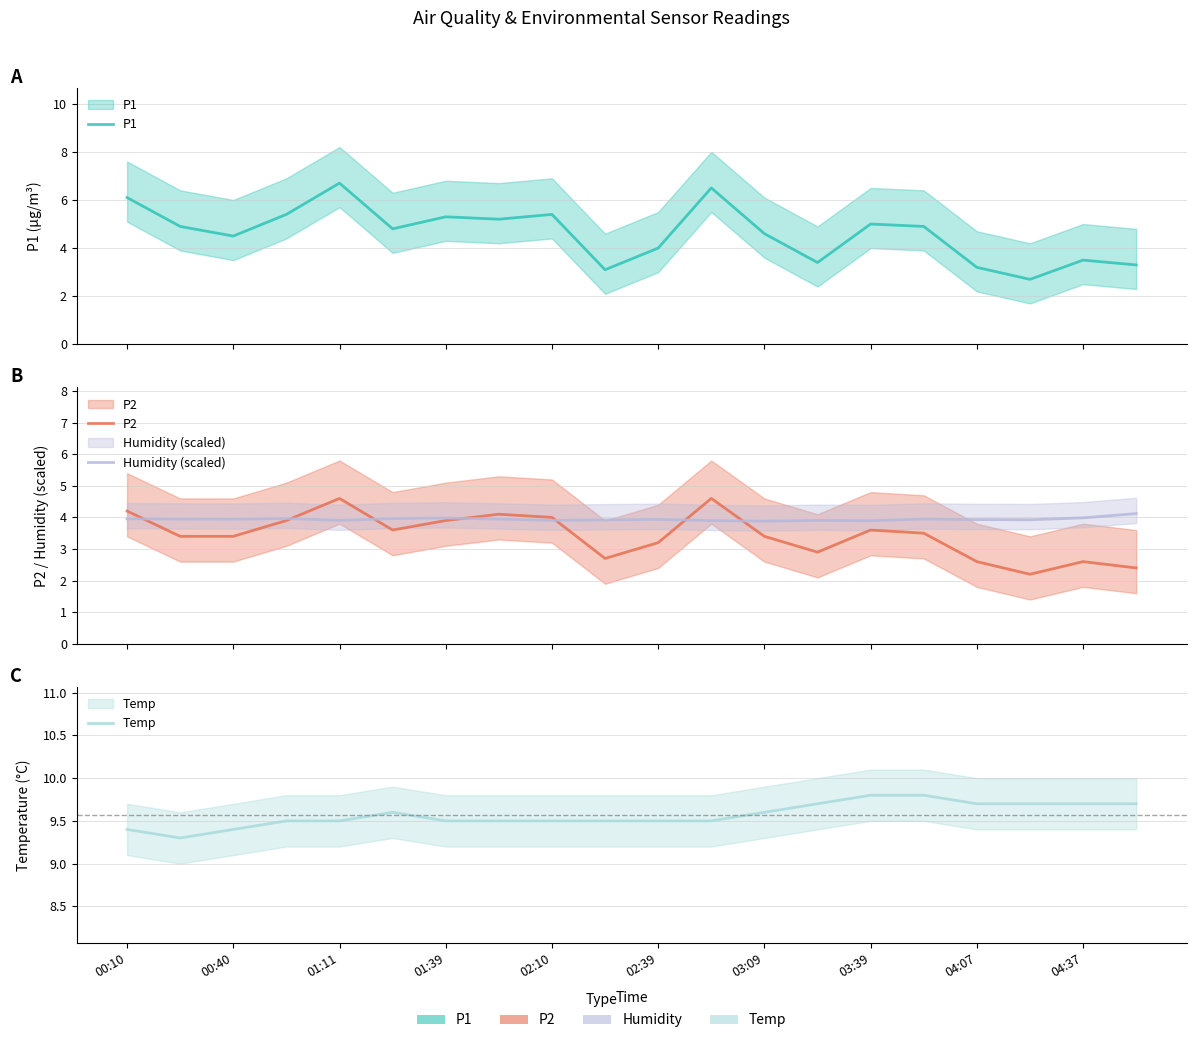

Reading left to right, transcribe all the data shown in this chart.

P1: 6.1	4.9	4.5	5.4	6.7	4.8	5.3	5.2	5.4	3.1	4.0	6.5	4.6	3.4	5.0	4.9	3.2	2.7	3.5	3.3
P2: 4.2	3.4	3.4	3.9	4.6	3.6	3.9	4.1	4.0	2.7	3.2	4.6	3.4	2.9	3.6	3.5	2.6	2.2	2.6	2.4
Humidity (scaled): 4.0	3.9	3.9	4.0	3.9	4.0	4.0	3.9	3.9	3.9	3.9	3.9	3.9	3.9	3.9	3.9	3.9	3.9	4.0	4.1
Temp: 9.4	9.3	9.4	9.5	9.5	9.6	9.5	9.5	9.5	9.5	9.5	9.5	9.6	9.7	9.8	9.8	9.7	9.7	9.7	9.7